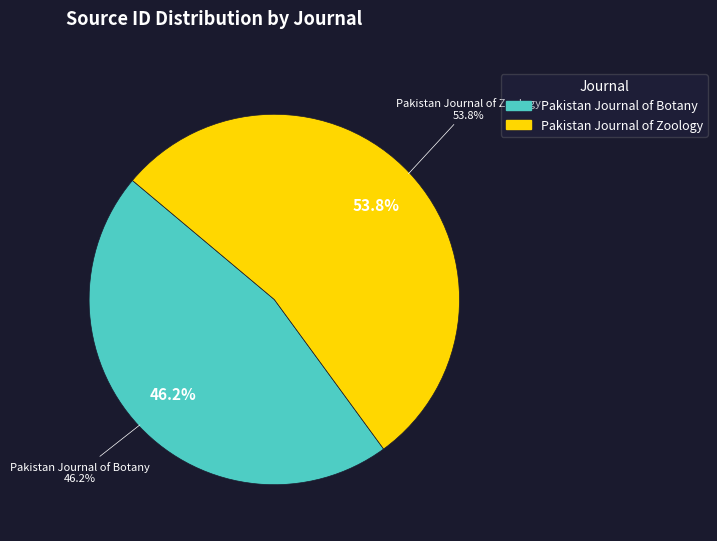

What is the ratio of the value at Pakistan Journal of Botany to the value at Pakistan Journal of Zoology?

0.9